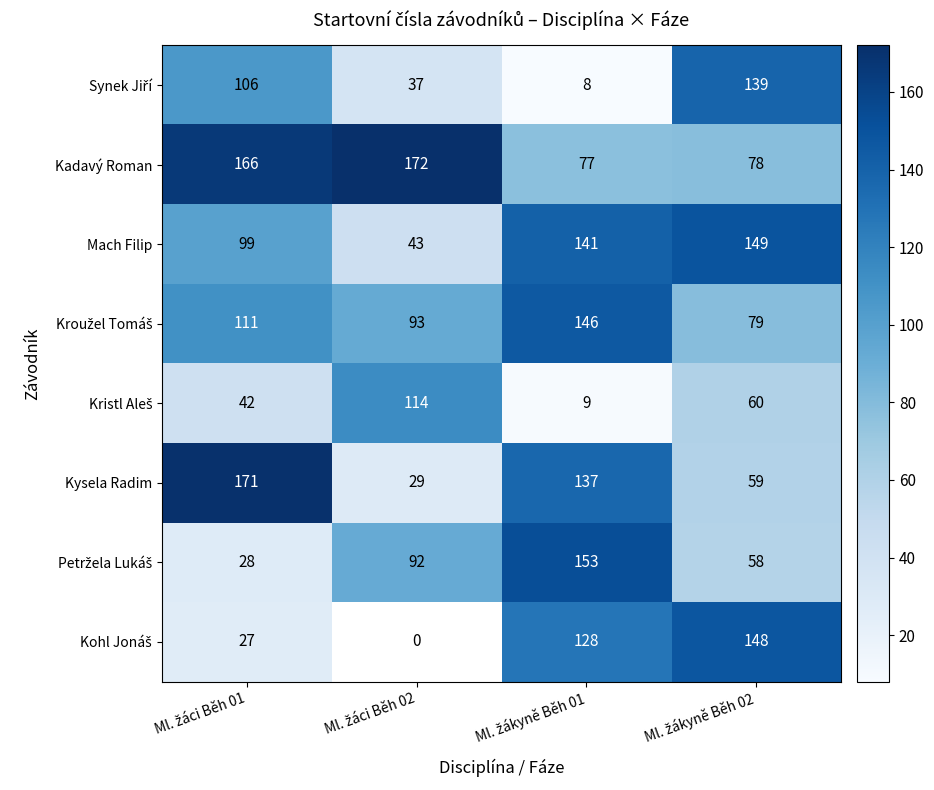

True or false: Petržela Lukáš has a value of 153.0 at Ml. žákyně Běh 01.

True